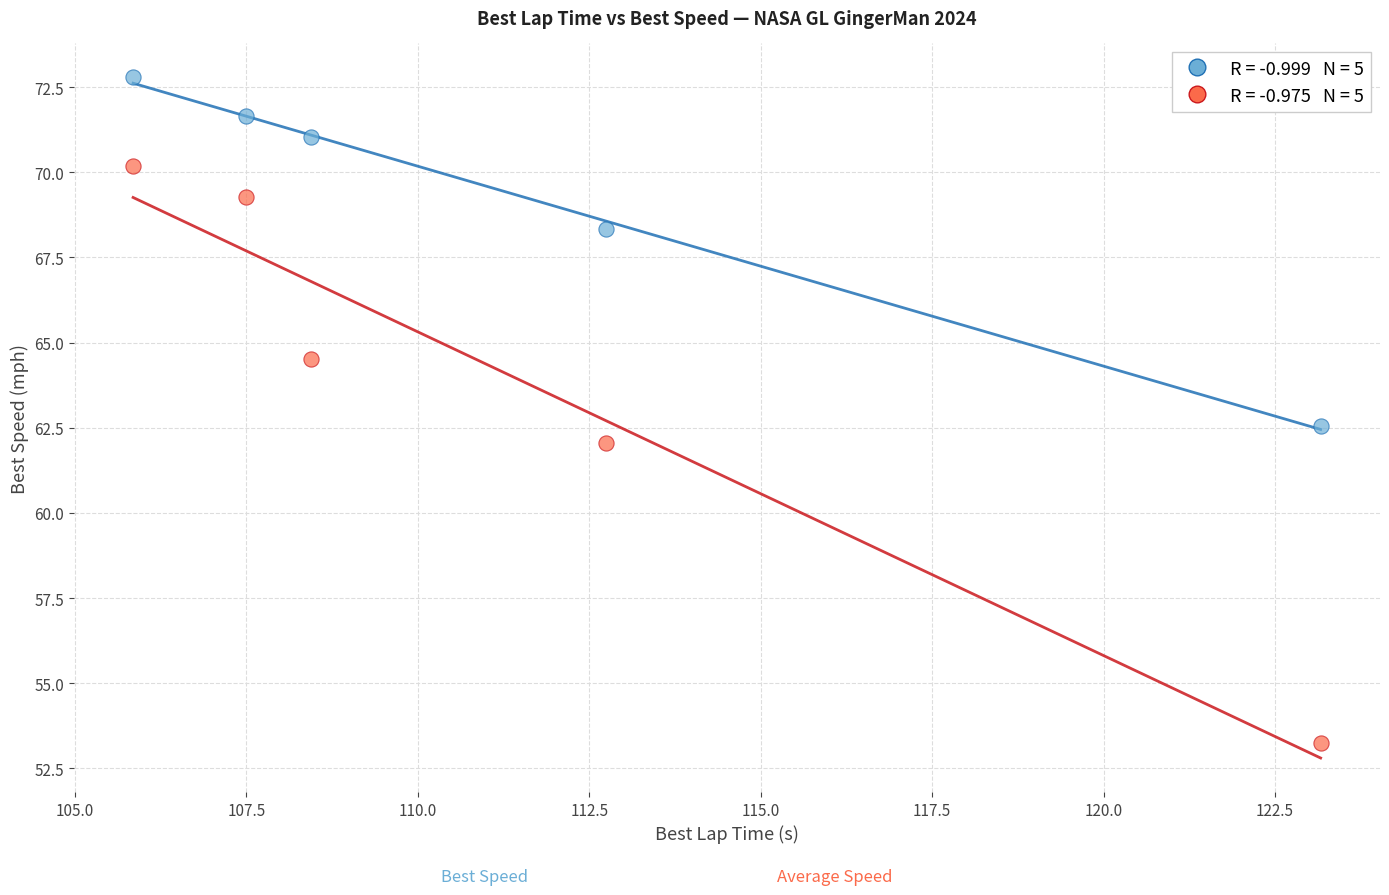

Across all data points, what is the average Y value?

66.6